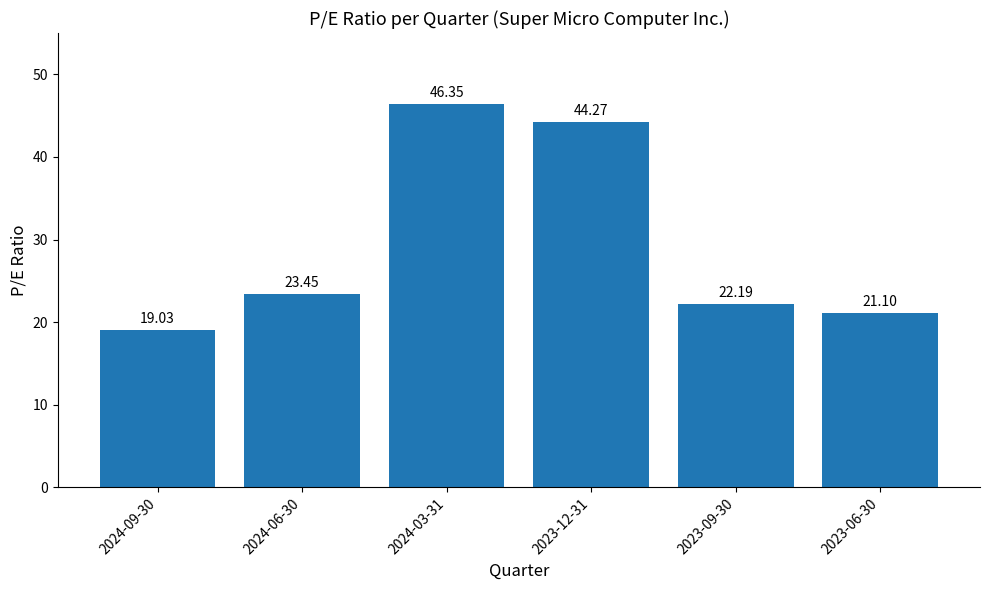

What is the label of the 6th bar from the left?

2023-06-30